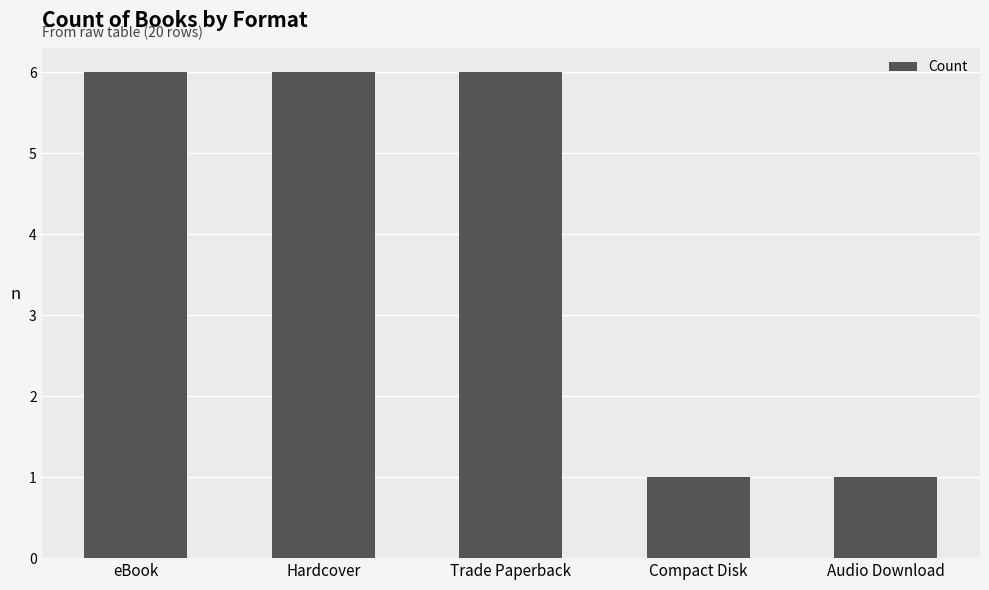

True or false: the data shows 6 at Hardcover.

True